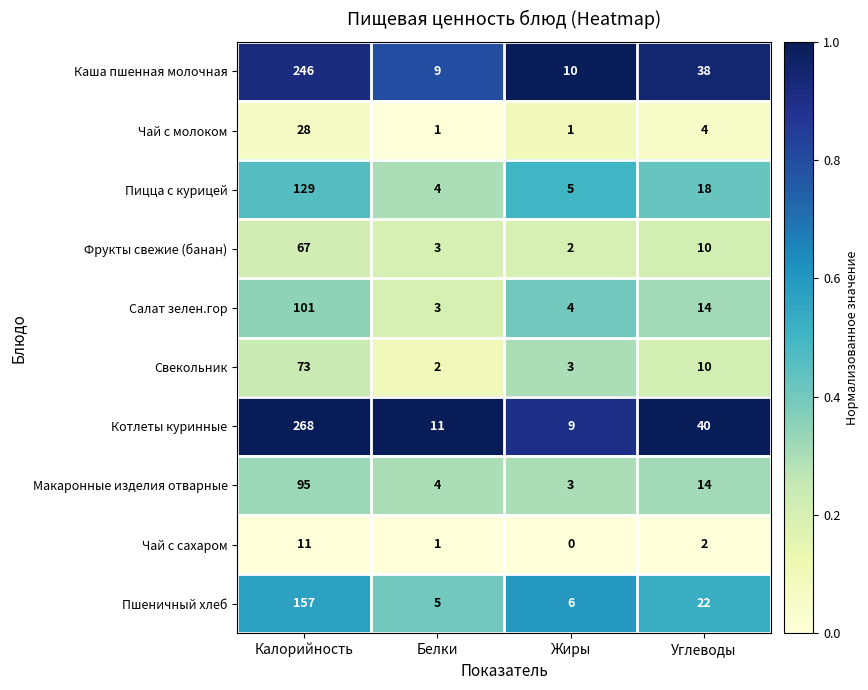

Where does the Макаронные изделия отварные series first go above 14?

Калорийность